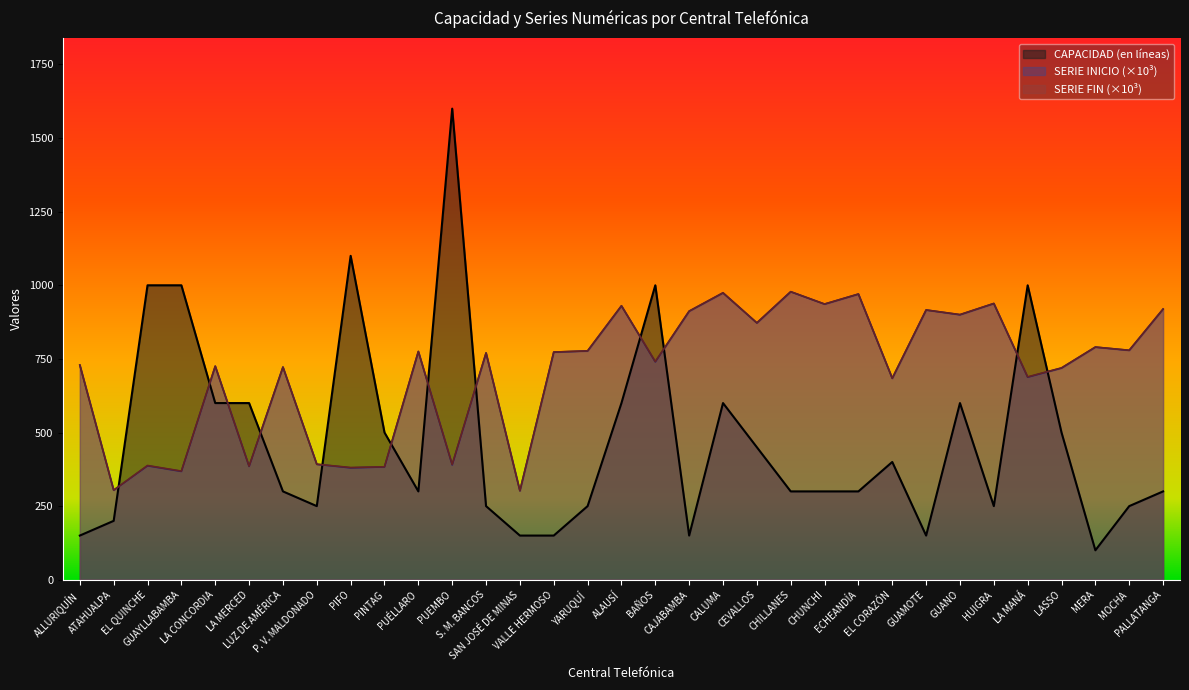

Does the chart have visible grid lines?

No